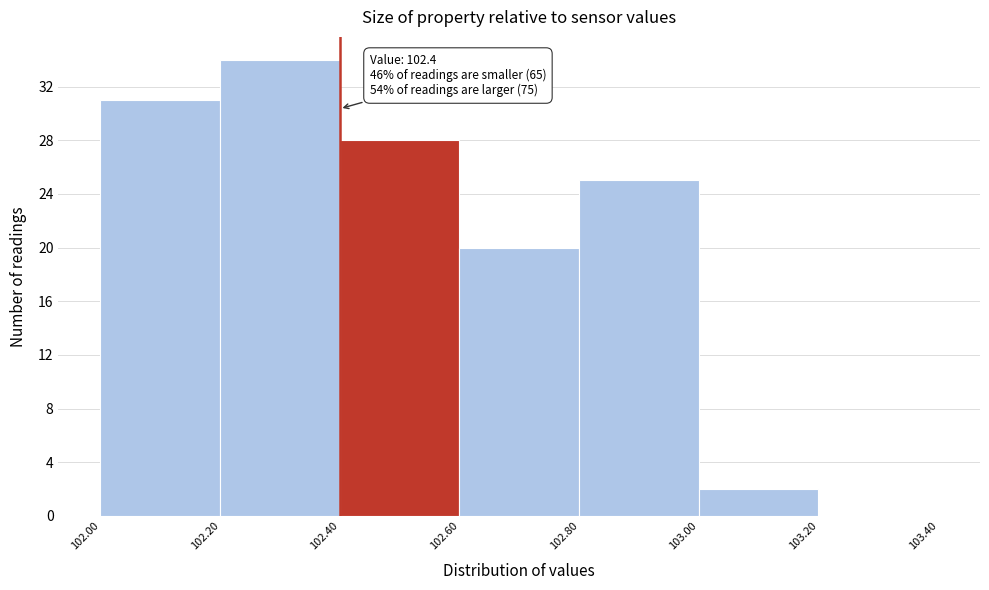

Over which range of the x-axis is the bar tallest?

102.20 to 102.40